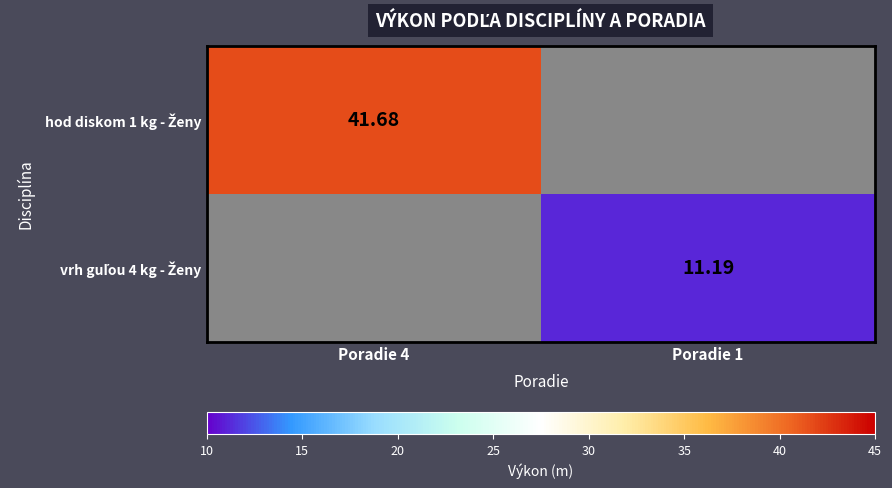

How many positive values does the hod diskom 1 kg - Ženy series have?

1